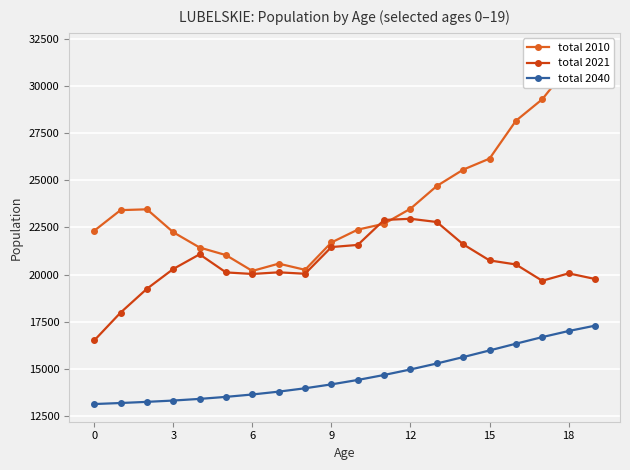

Reading left to right, list all the values displayed in this chart.

total 2010: 22323	23420	23464	22246	21434	21030	20189	20577	20249	21702	22384	22697	23496	24703	25571	26158	28167	29311	31056	31900
total 2021: 16494	17974	19241	20293	21073	20111	20029	20116	20040	21458	21572	22899	22961	22789	21604	20748	20534	19667	20060	19763
total 2040: 13117	13172	13233	13303	13391	13498	13625	13776	13955	14162	14397	14662	14955	15272	15612	15965	16323	16674	16997	17281